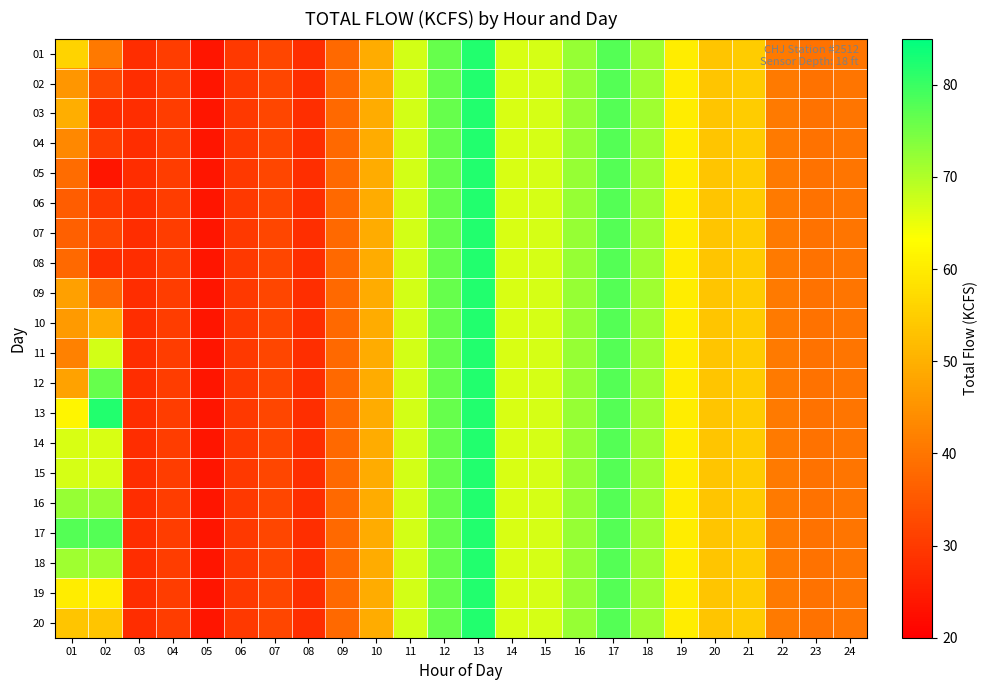

At which category is the sum across all series the highest?

13